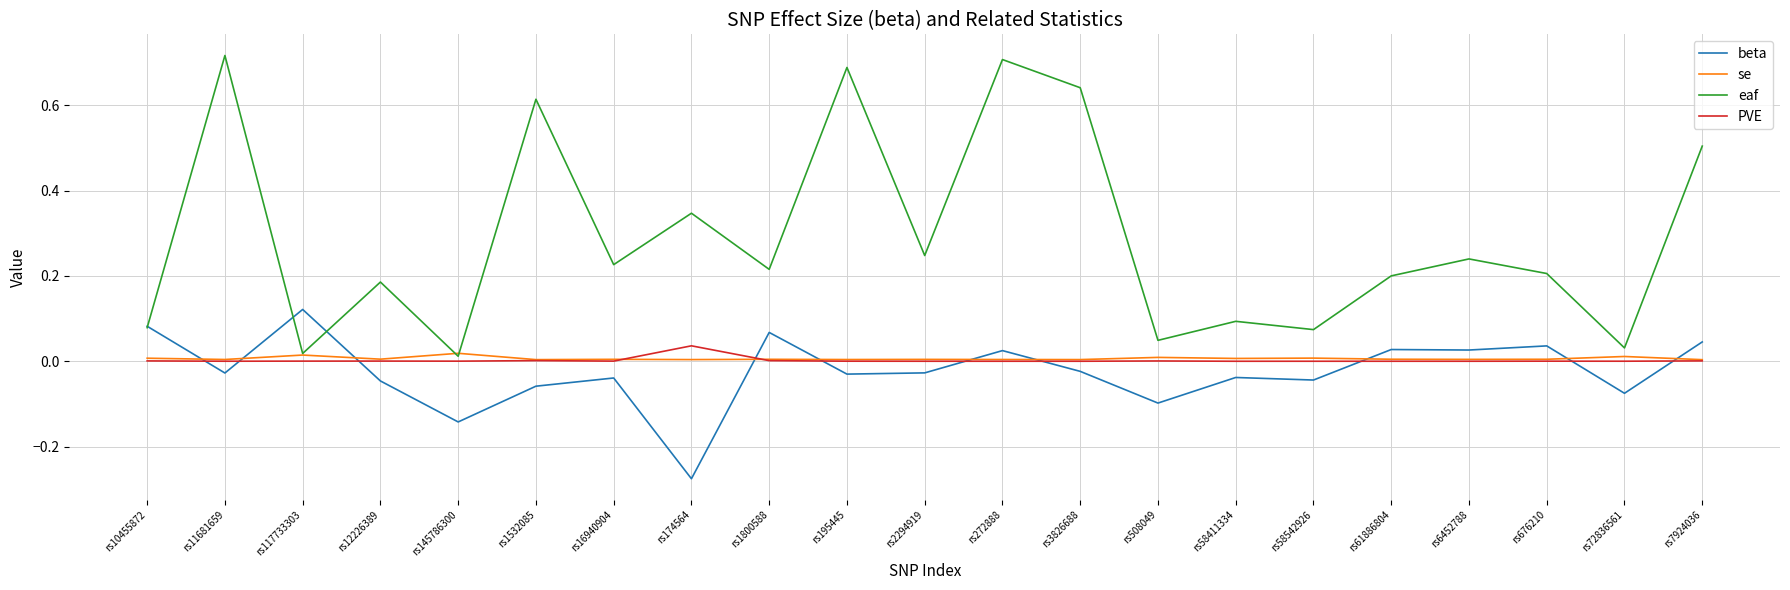

At which label does beta reach its peak?

rs117733303